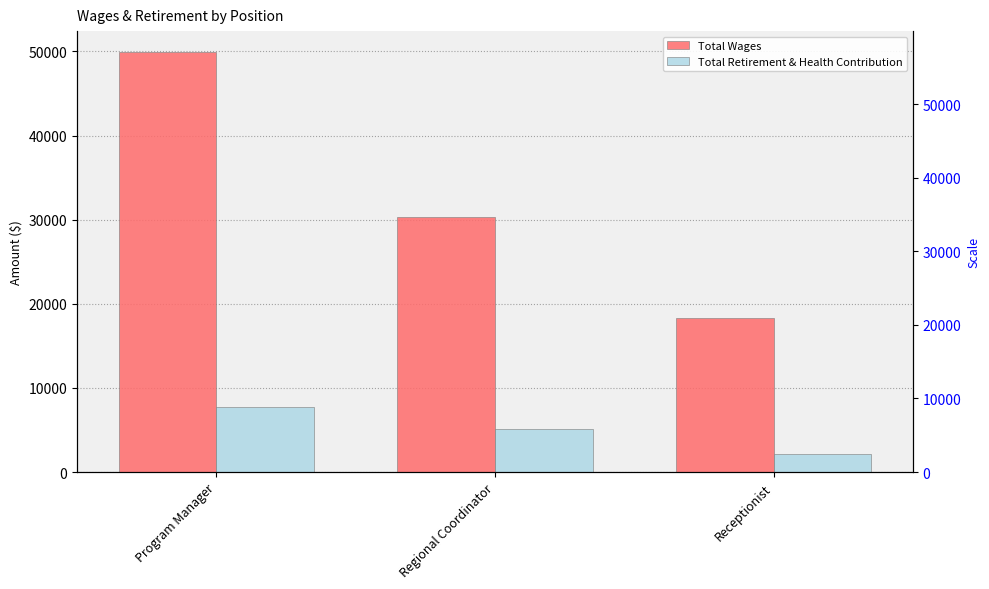

What is the value of the Total Retirement & Health Contribution bar at the 3rd from the left?

2205